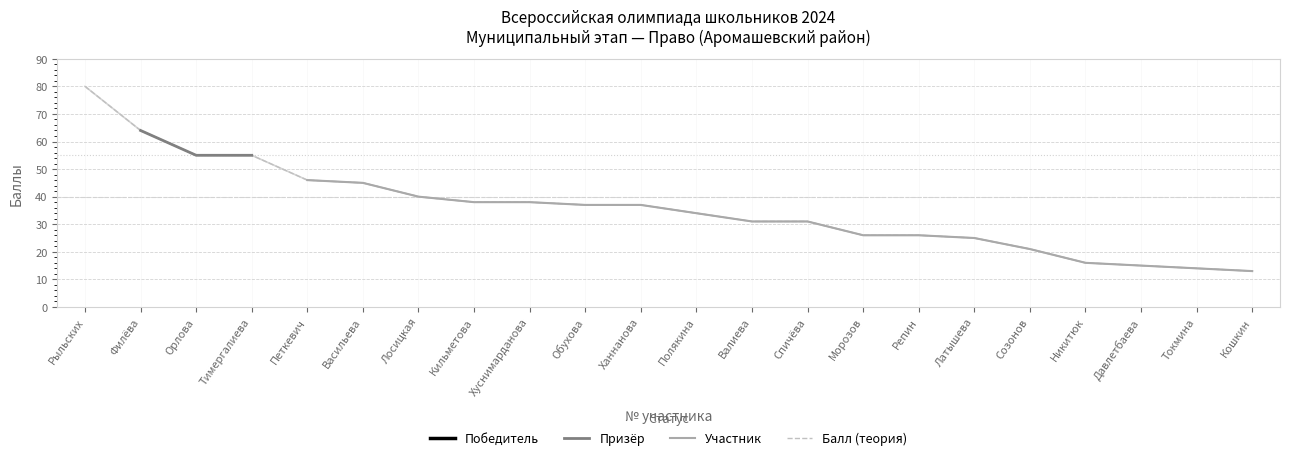

Which has a higher value, Никитюк or Спичёва?

Спичёва